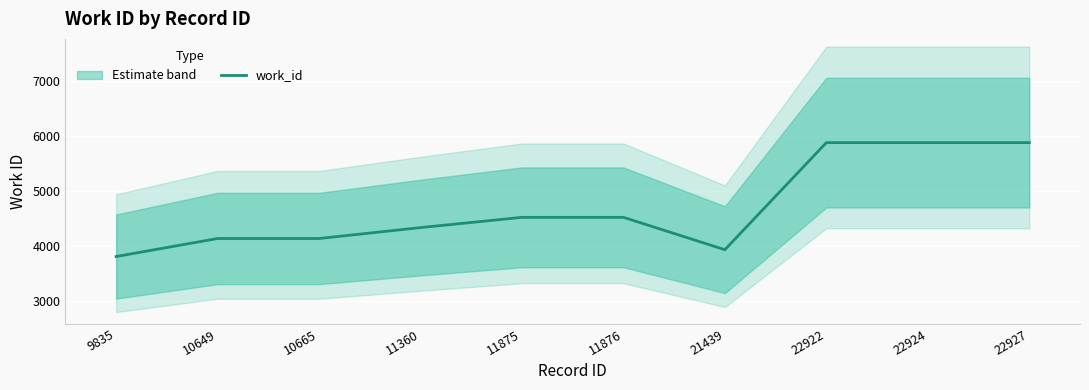

Rank the categories by value from lowest to highest.

9835, 21439, 10649, 10665, 11360, 11875, 11876, 22922, 22924, 22927